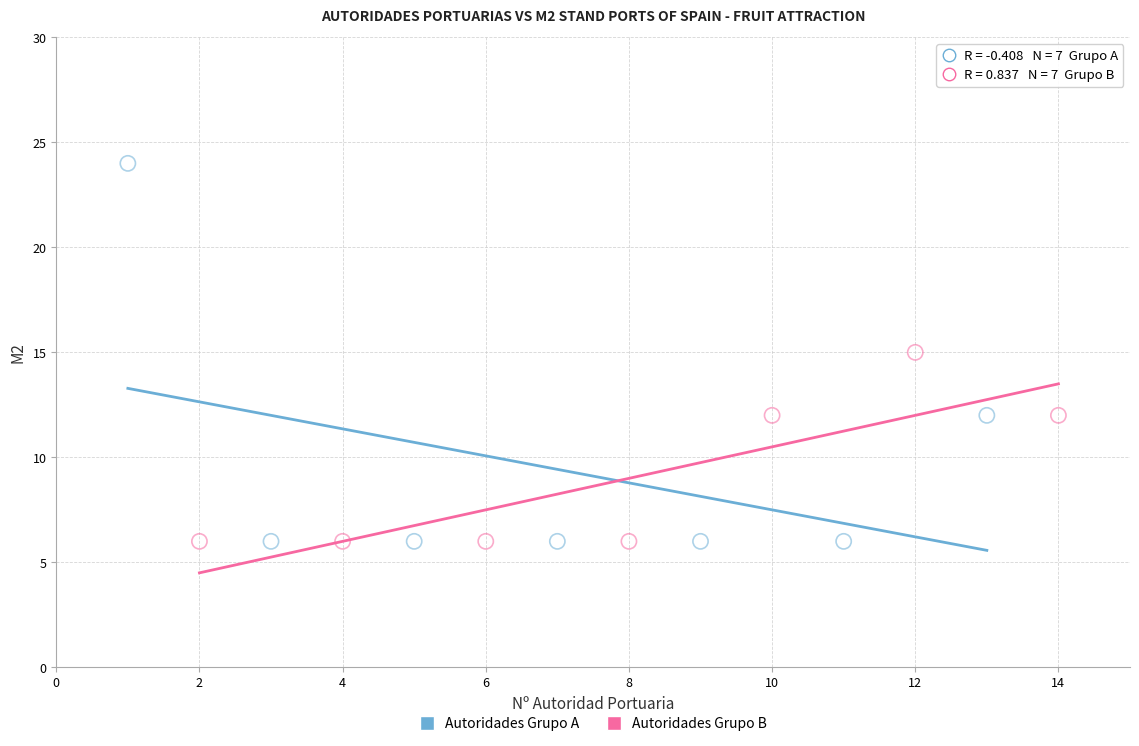

Which series contains the highest Y value?

Autoridades Grupo A